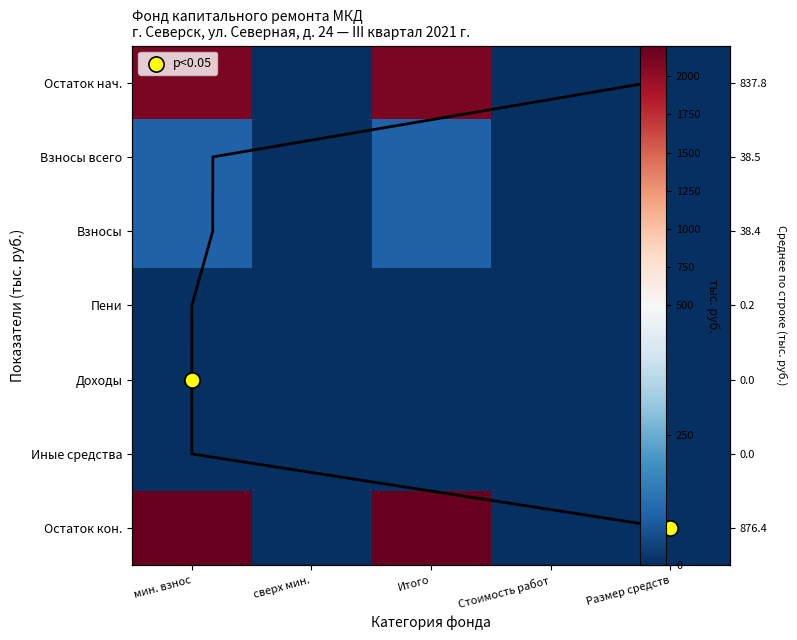

What is the difference between the Пени values at сверх мин. and Итого?

0.4